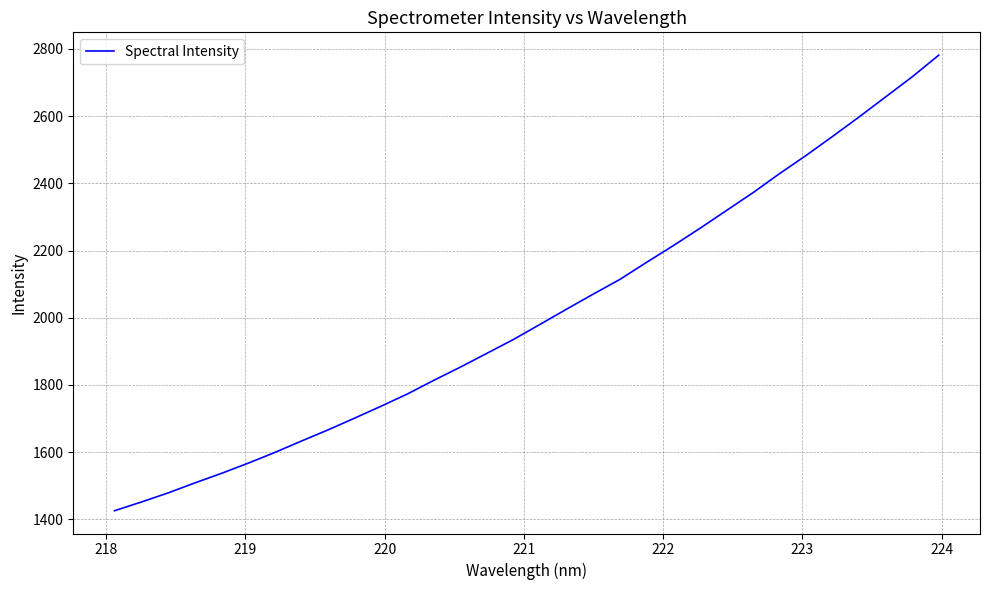

What is the difference between the maximum and minimum values?

1356.2